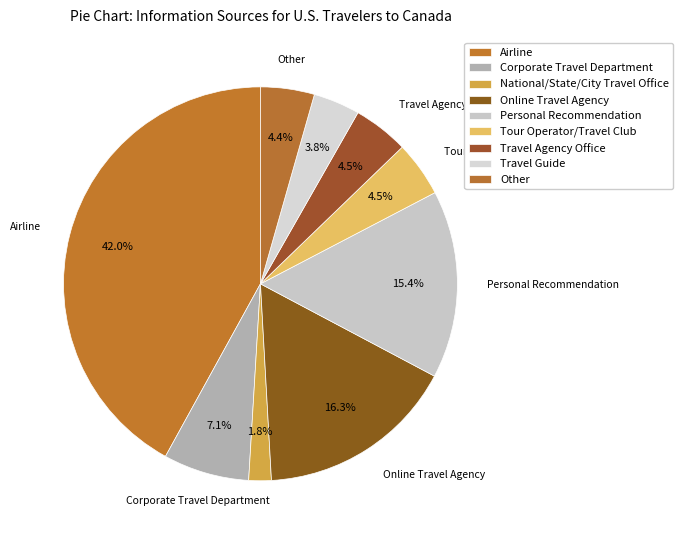

How many segments does this pie chart have?

9